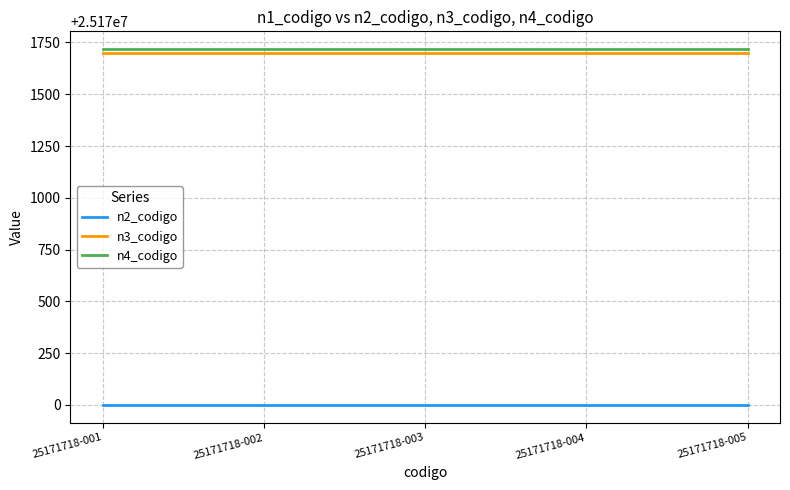

What is the total value across all series at 25171718-005?

75513418